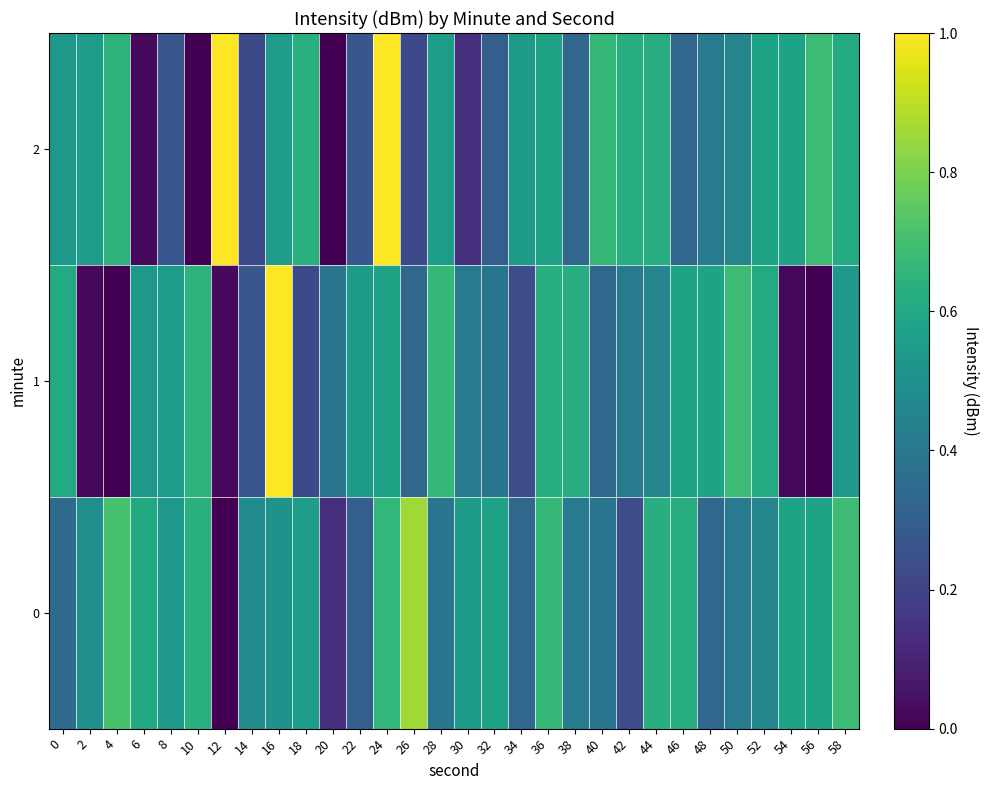

List the series in order of their overall mean, highest first.

0, 2, 1